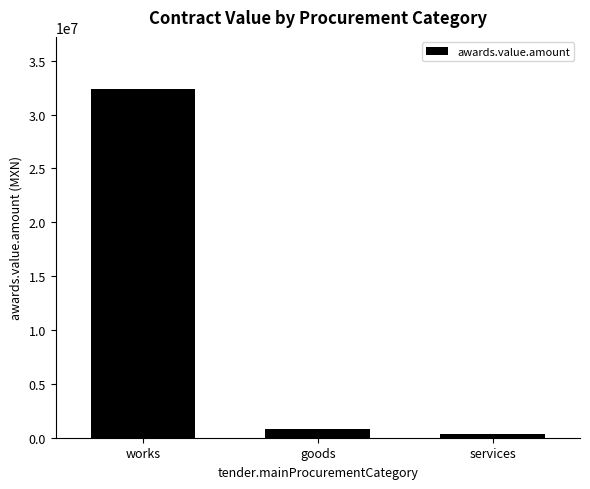

How many values are below 790389?

1